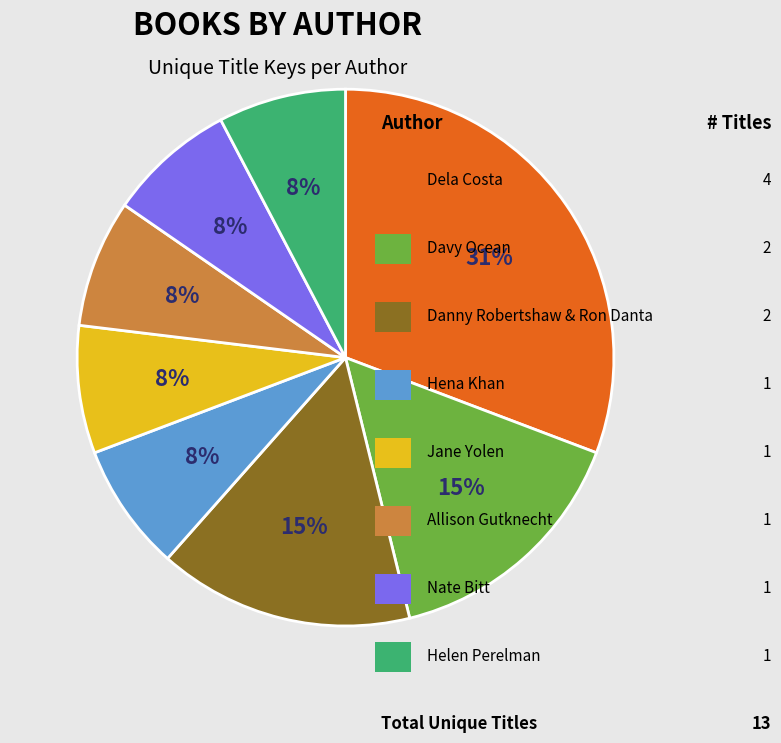

Is there a majority slice in this chart?

No